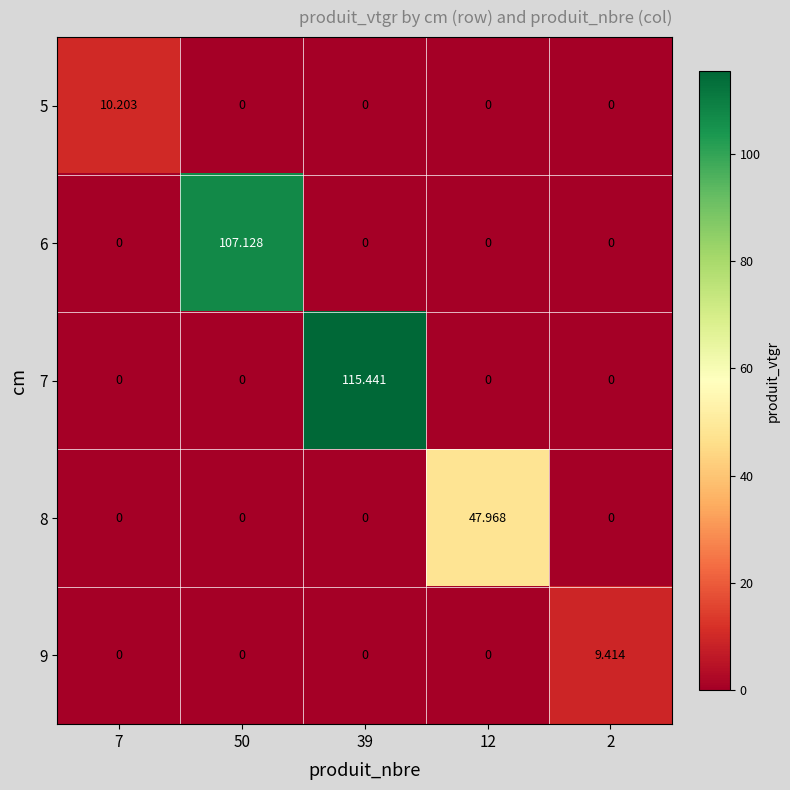

Which series has the widest spread of values?

7